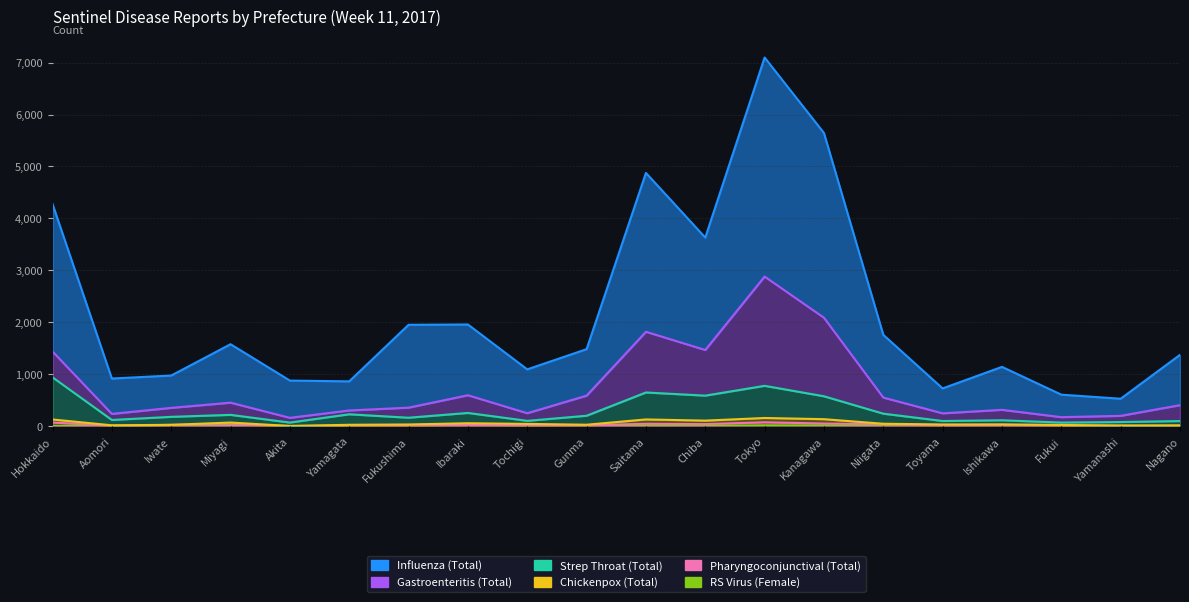

Which series has the widest spread of values?

Influenza (Total)